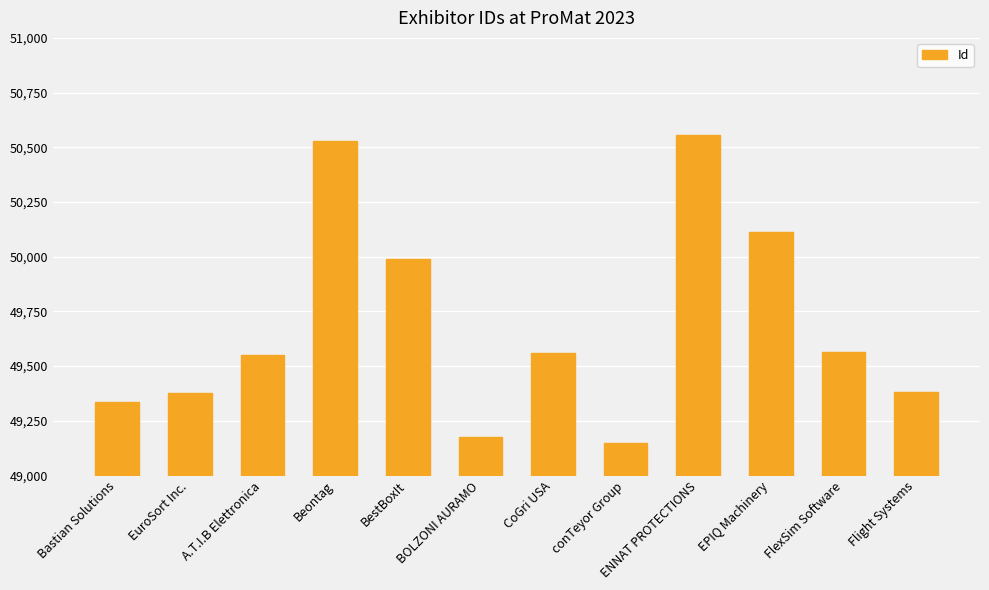

What is the change in value from Bastian Solutions to BestBoxIt?

+654